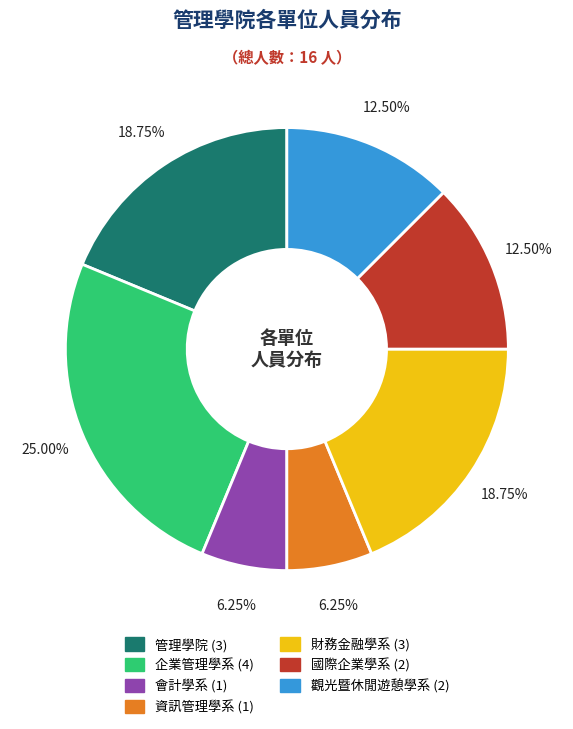

Is there any slice that represents more than half of the pie?

No